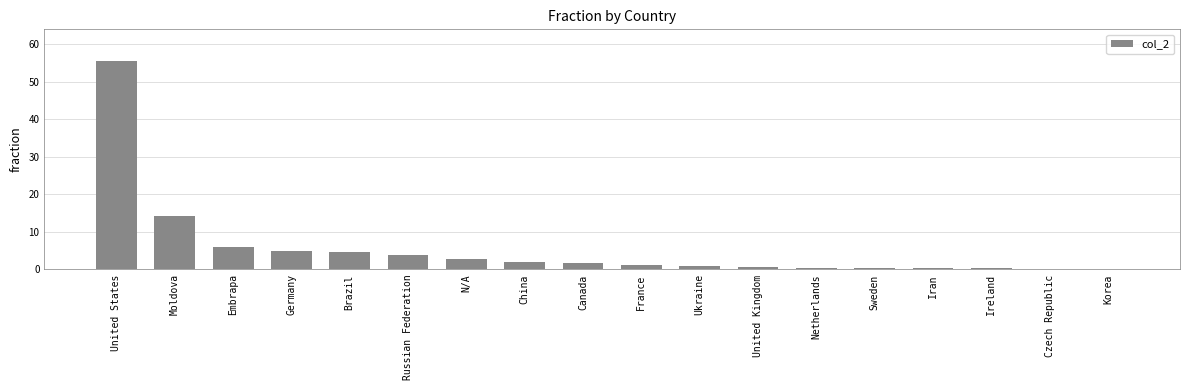

What is the average value?

5.6